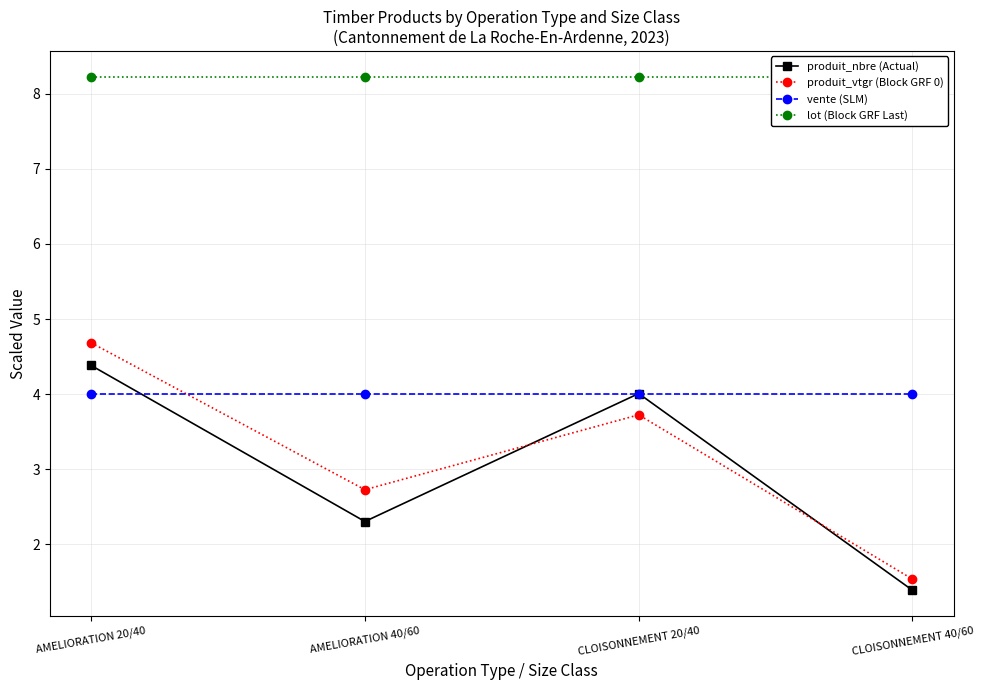

Where is produit_nbre (Actual) nearest to the value 2?

AMELIORATION 40/60